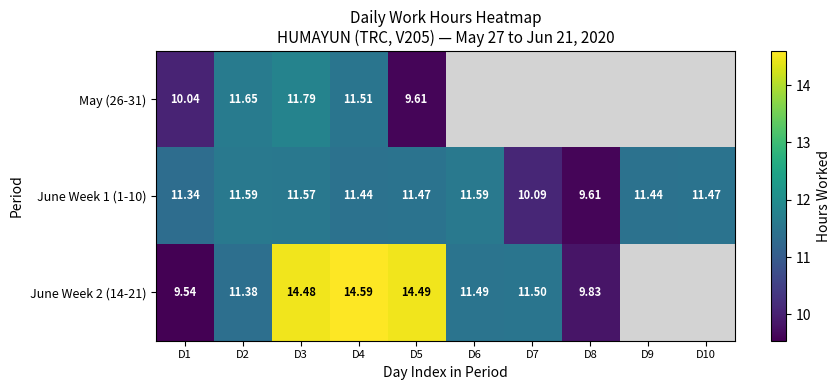

Is the value of June Week 2 (14-21) at D6 greater than the value of June Week 1 (1-10) at D3?

No